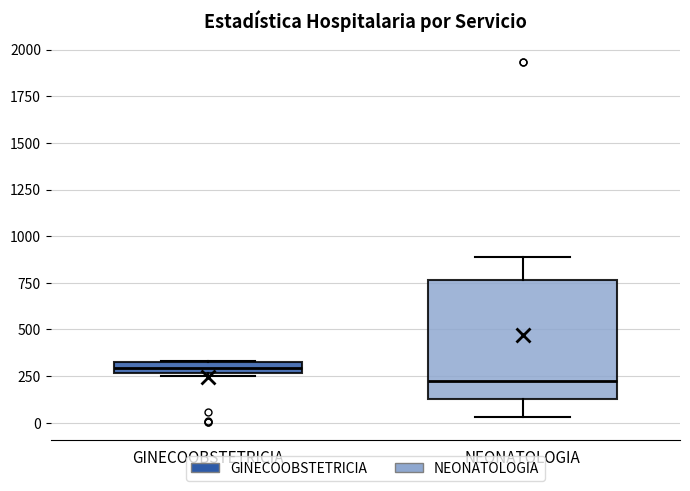

Which box's median line is the highest?

GINECOOBSTETRICIA